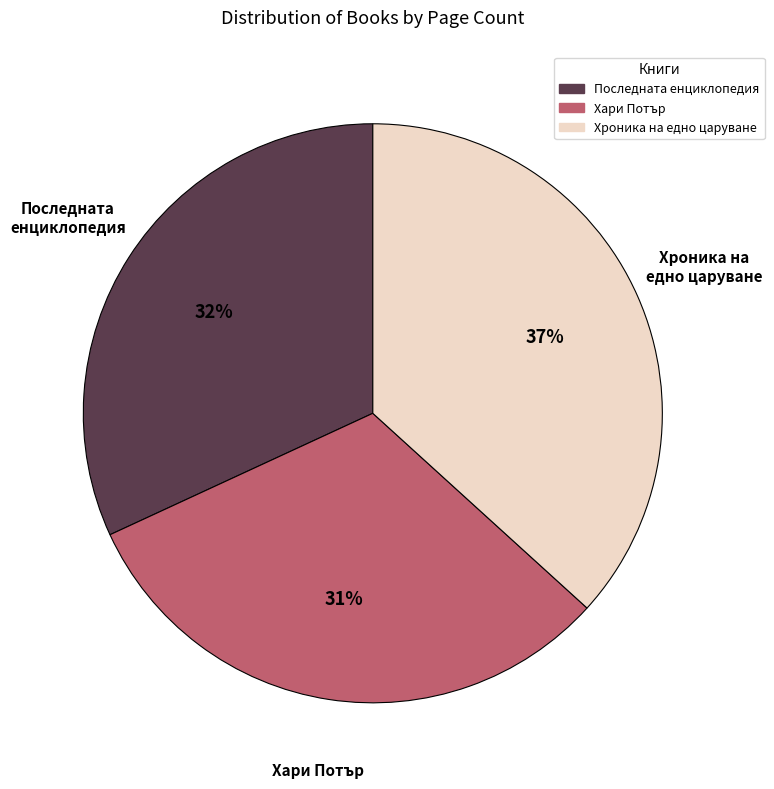

To the nearest percent, what is the difference between the Последната енциклопедия and Хроника на едно царуване slice percentages?

5%